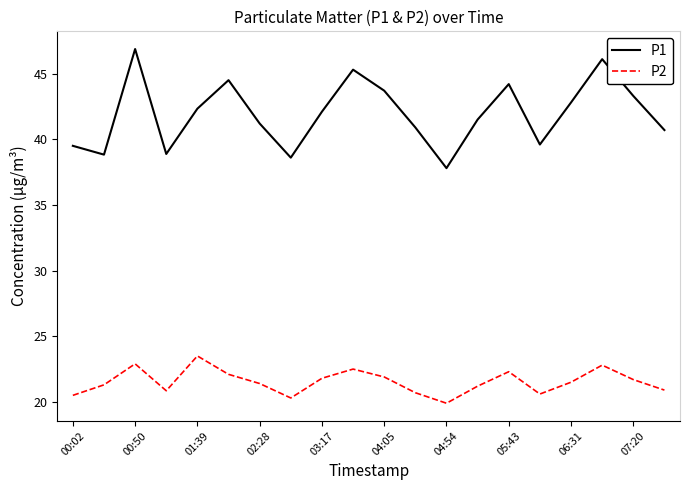

True or false: P2 has more than 2 points higher than both neighbors.

True